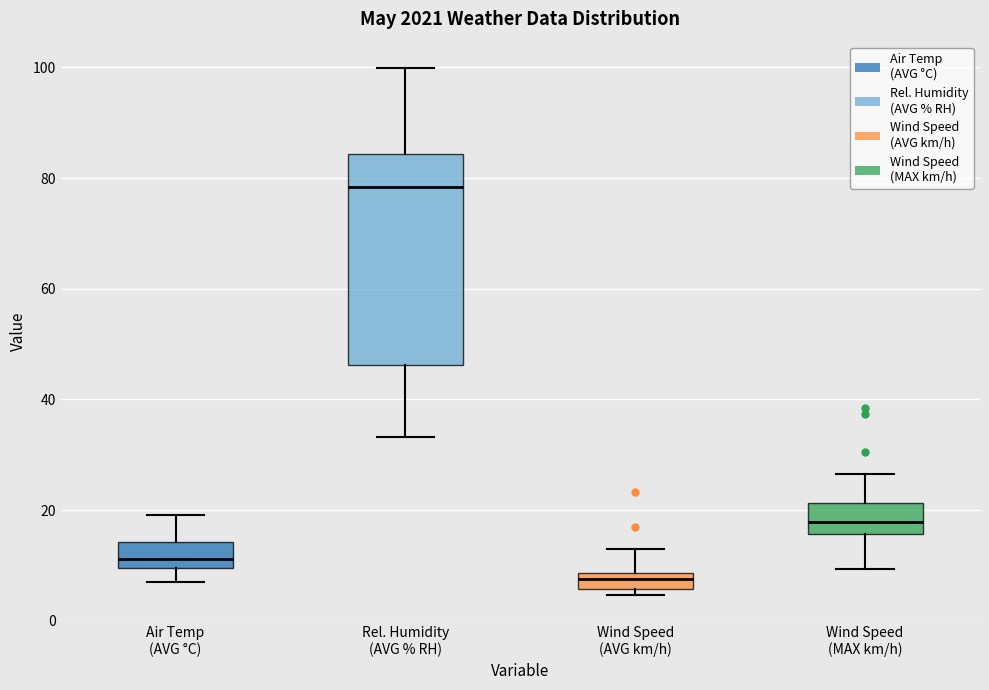

Where does the lower whisker of the box for Air Temp (AVG °C) end on the y-axis? The values are not printed on the chart, so give them approximately, as read against the axis.

8